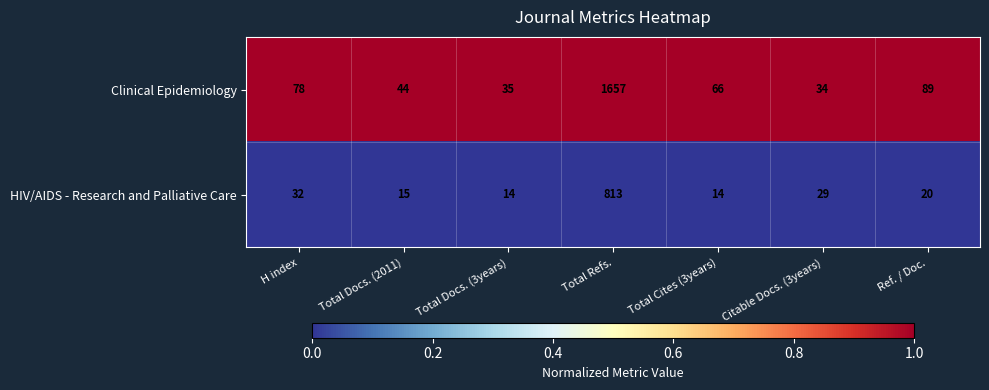

At which category is the sum across all series the highest?

Total Refs.